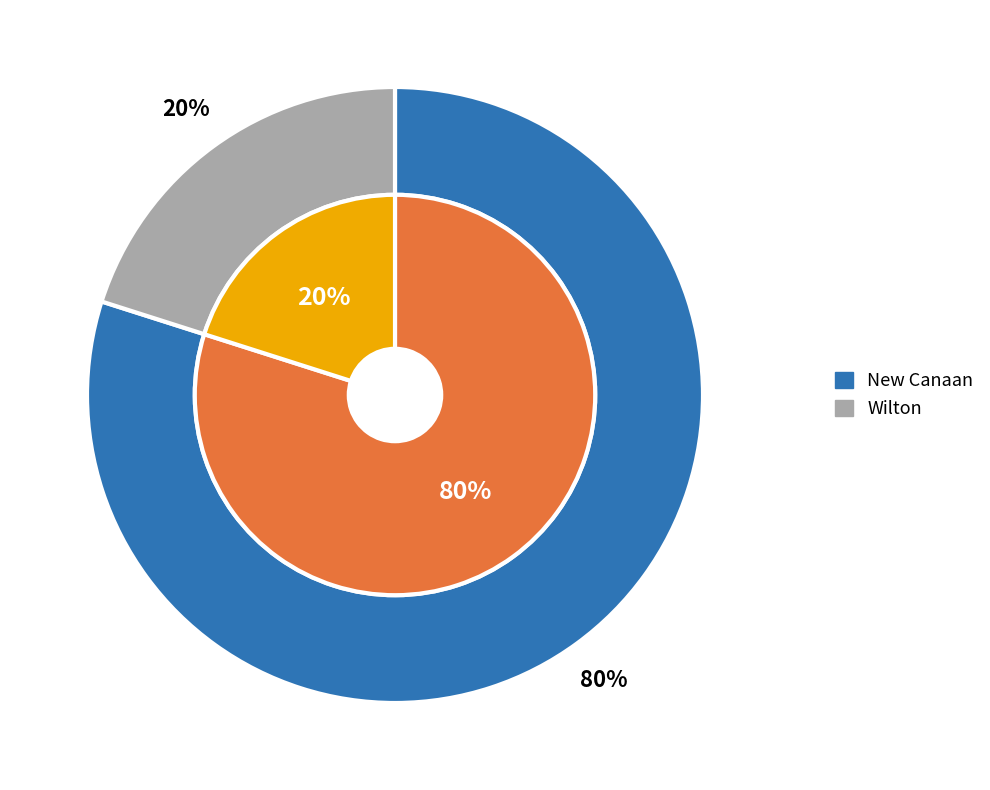

Rank the categories by value from lowest to highest.

Wilton, New Canaan